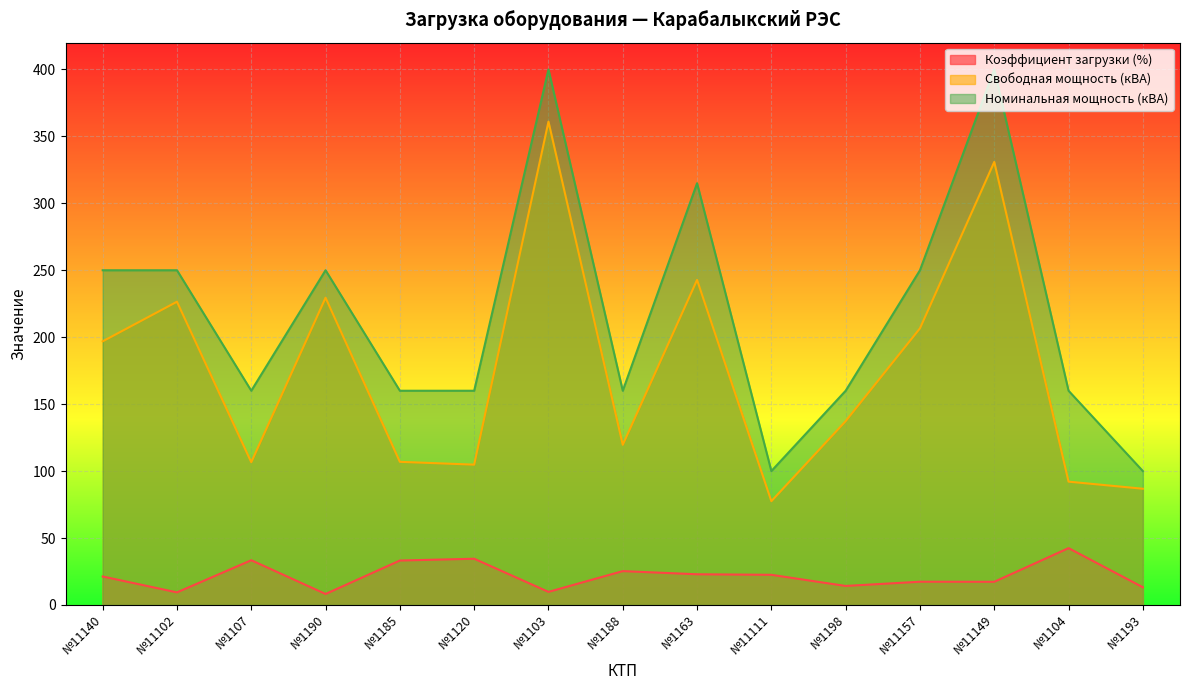

Reading left to right, transcribe all the data shown in this chart.

Коэффициент загрузки (%): №11140=21.3	№11102=9.4	№1107=33.4	№1190=8.2	№1185=33.2	№1120=34.5	№1103=9.8	№1188=25.3	№1163=22.9	№11111=22.5	№1198=14.2	№11157=17.3	№11149=17.3	№1104=42.4	№1193=13.2
Свободная мощность (кВА): №11140=196.9	№11102=226.5	№1107=106.6	№1190=229.5	№1185=106.9	№1120=104.8	№1103=361.0	№1188=119.6	№1163=242.8	№11111=77.5	№1198=137.3	№11157=206.6	№11149=330.9	№1104=92.1	№1193=86.8
Номинальная мощность (кВА): №11140=250.0	№11102=250.0	№1107=160.0	№1190=250.0	№1185=160.0	№1120=160.0	№1103=400.0	№1188=160.0	№1163=315.0	№11111=100.0	№1198=160.0	№11157=250.0	№11149=400.0	№1104=160.0	№1193=100.0